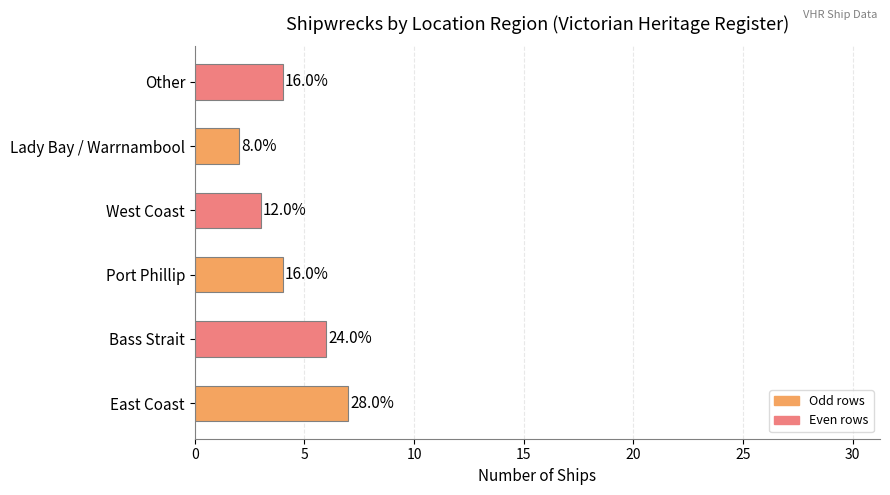

Does the chart contain any negative values?

No